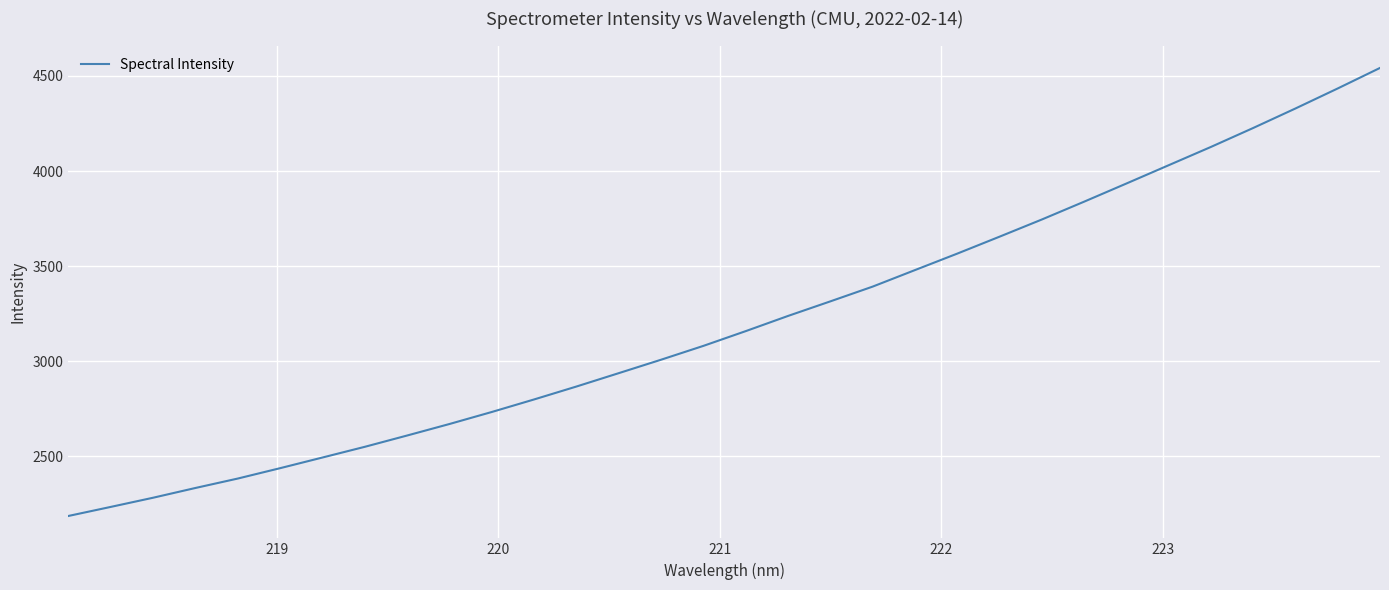

What is the minimum value shown in the chart?

2185.5